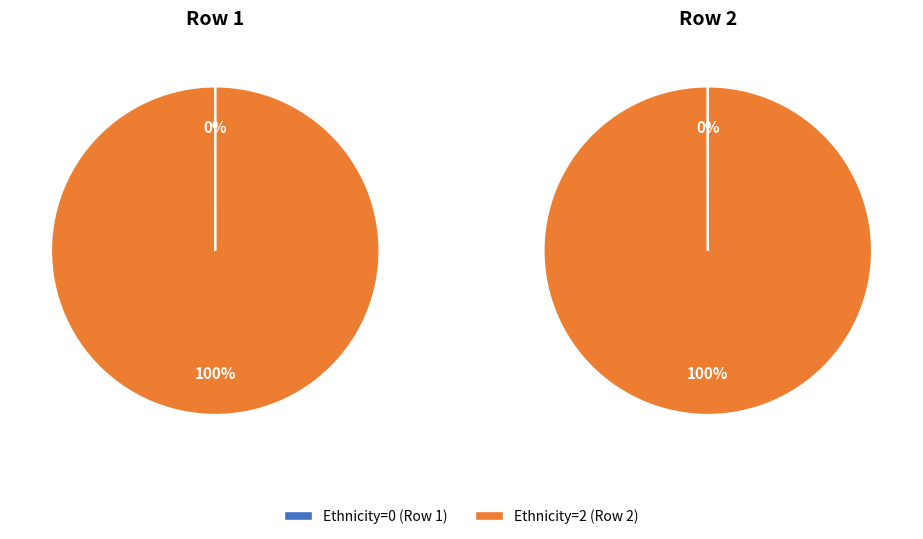

True or false: Row 2 (Ethnicity=2) accounts for 100% of the total.

True